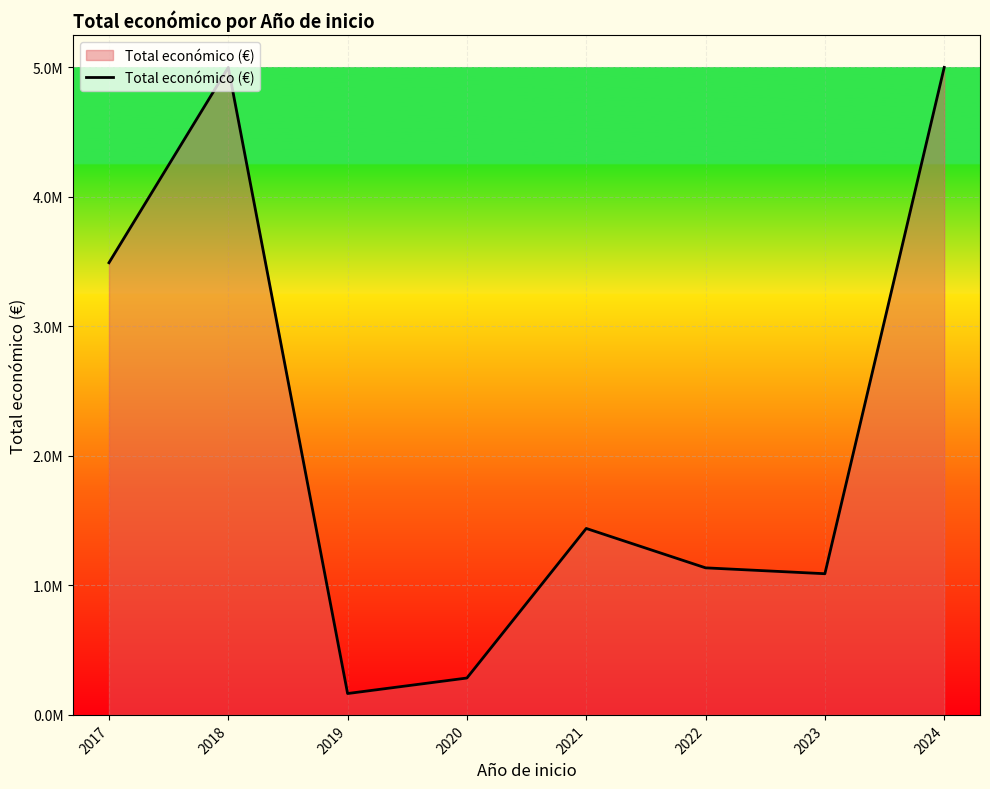

What is the maximum value shown in the chart?

5000000